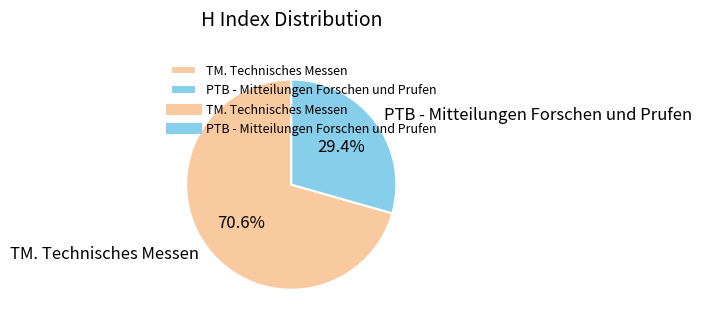

Rank the categories by value from lowest to highest.

PTB - Mitteilungen Forschen und Prufen, TM. Technisches Messen